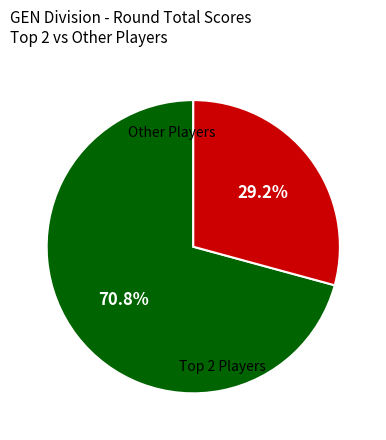

Count the number of slices in the pie.

2